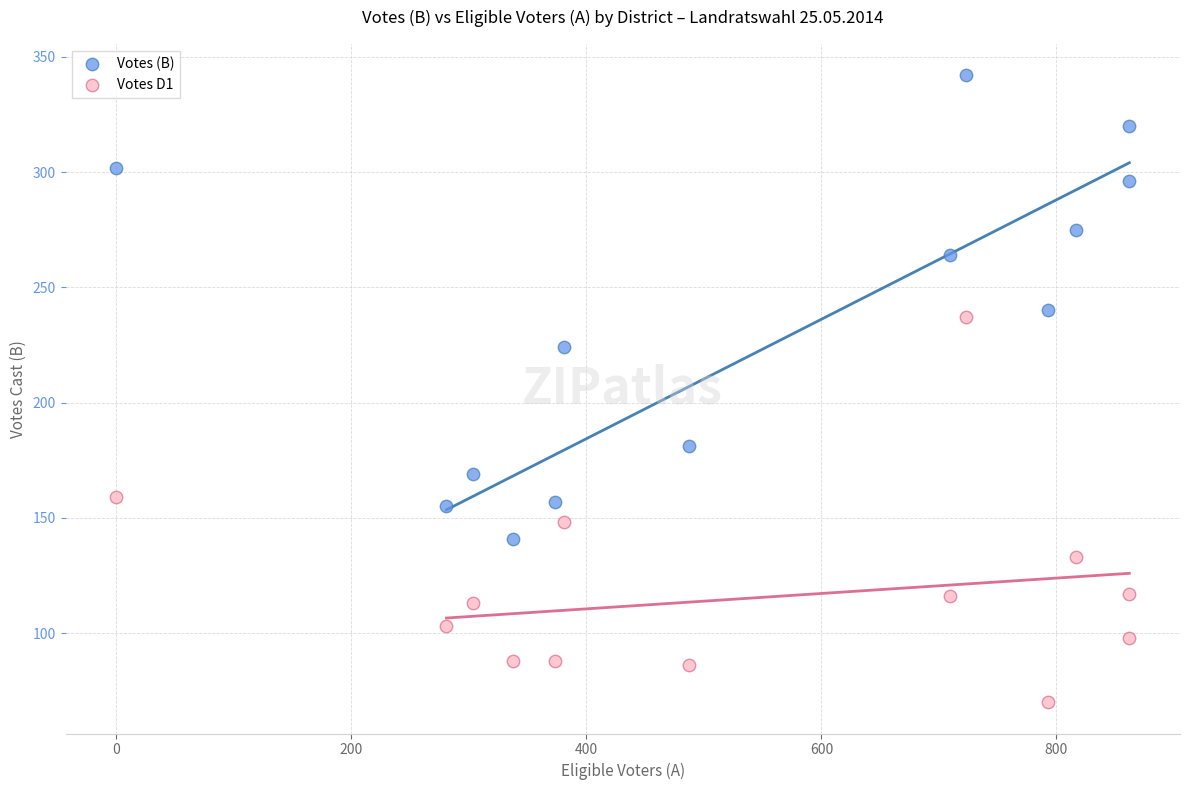

What is the X range (max minus min) for the scatter plot?

862